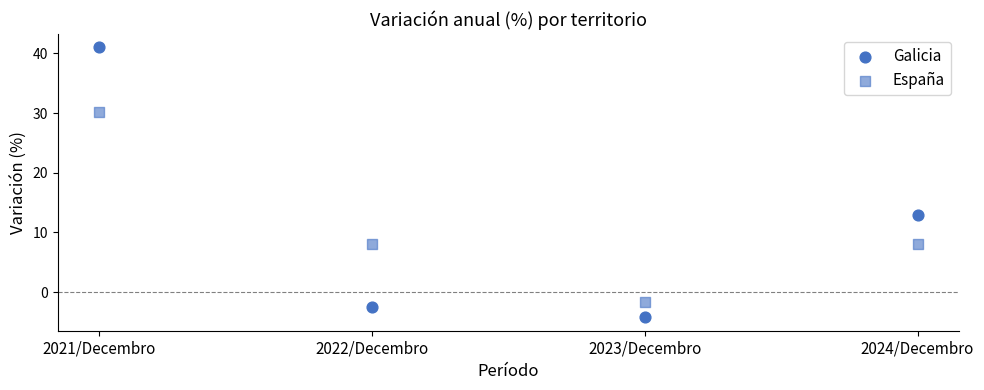

How many points are shown in the scatter plot?

8